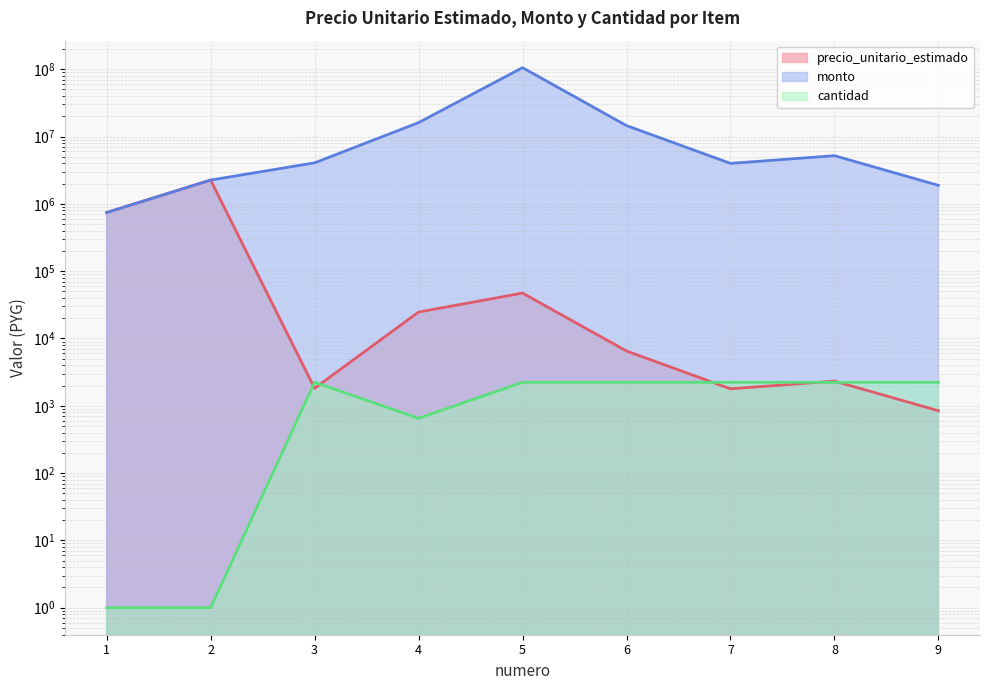

Reading left to right, what are all the values shown in this chart?

precio_unitario_estimado: 1=743333	2=2255000	3=1820	4=24667	5=47217	6=6508	7=1787	8=2325	9=843
monto: 1=743333	2=2255000	3=4064060	4=16082884	5=105435561	6=14532364	7=3990371	8=5191725	9=1882419
cantidad: 1=1	2=1	3=2233	4=652	5=2233	6=2233	7=2233	8=2233	9=2233